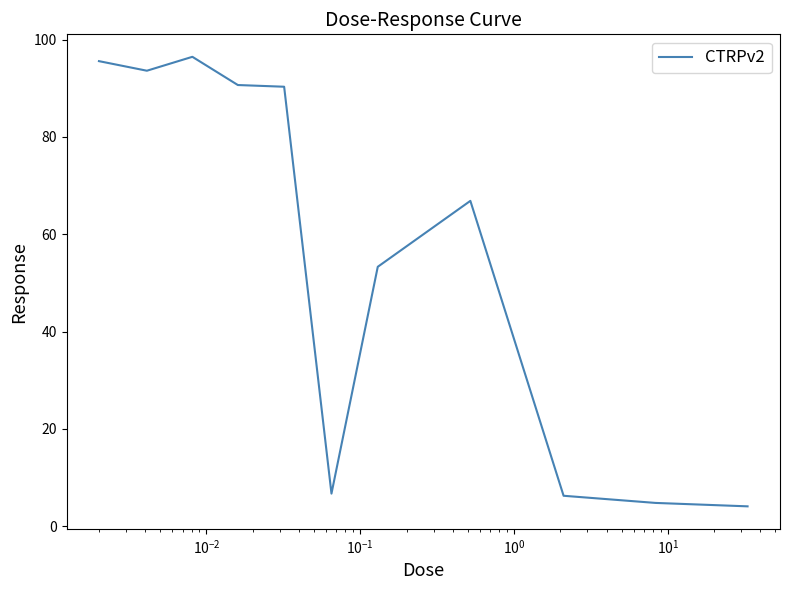

What is the difference between the maximum and minimum values?

92.4